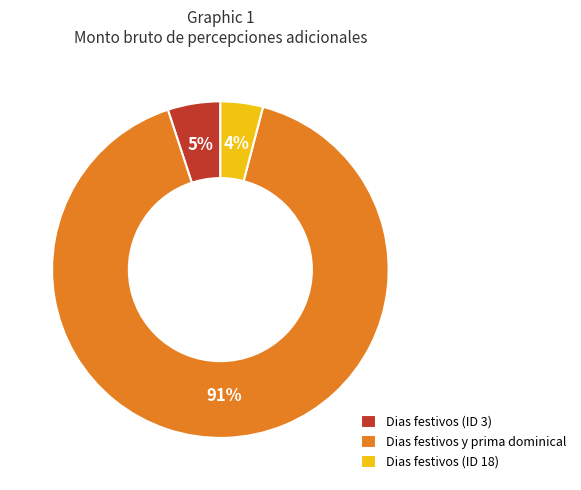

How many slices are in this pie chart?

3